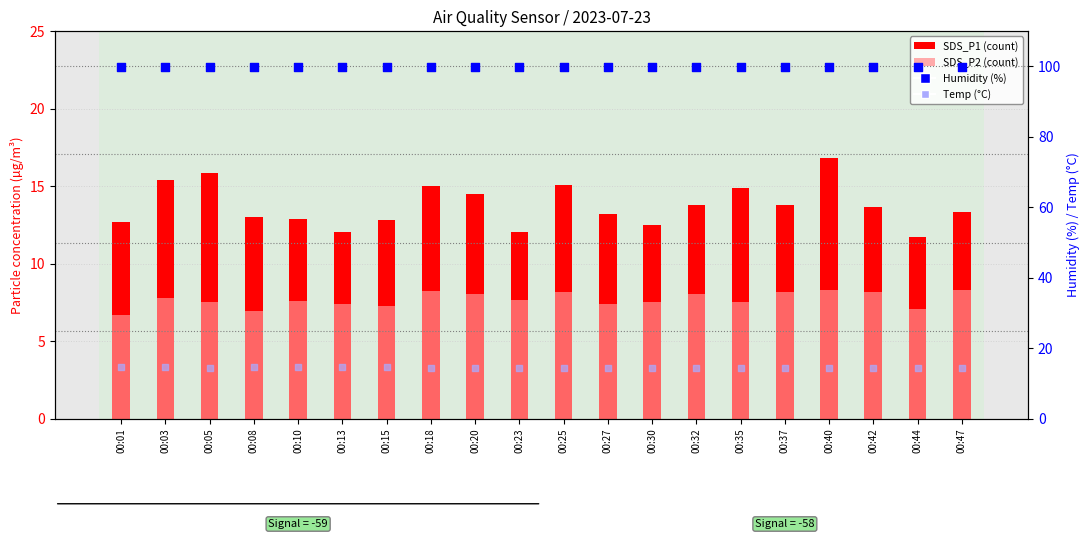

At how many categories does at least one series exceed 31?

20